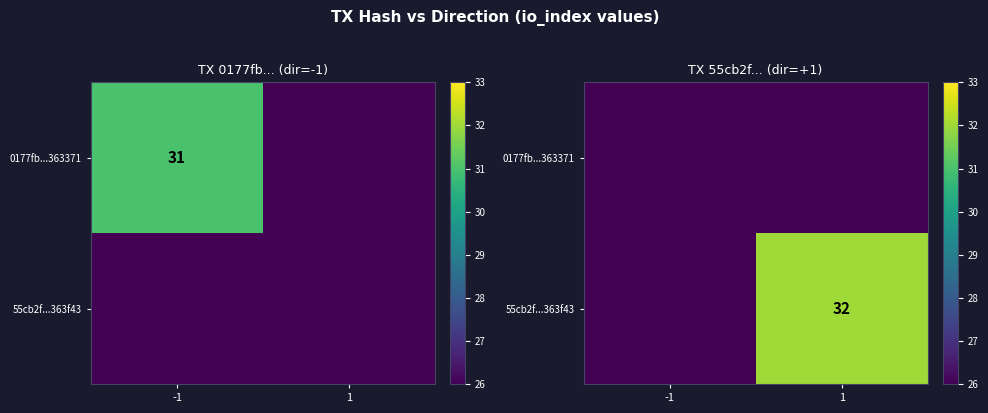

What is the difference between the 55cb2f...363f43 values at 1 and -1?

6